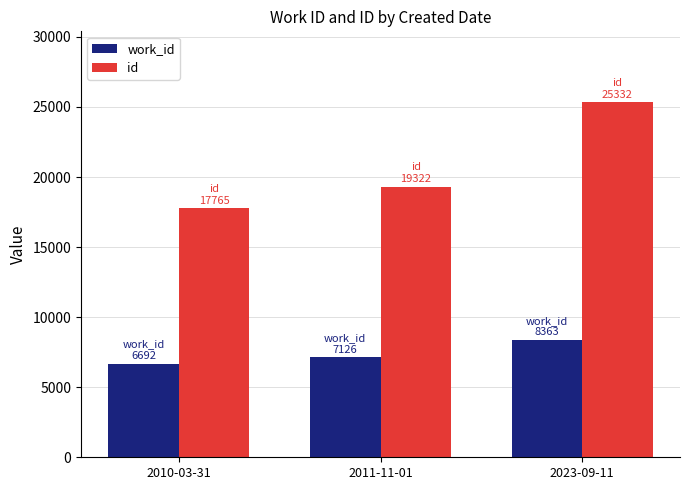

At which label is id closest to 21548?

2011-11-01